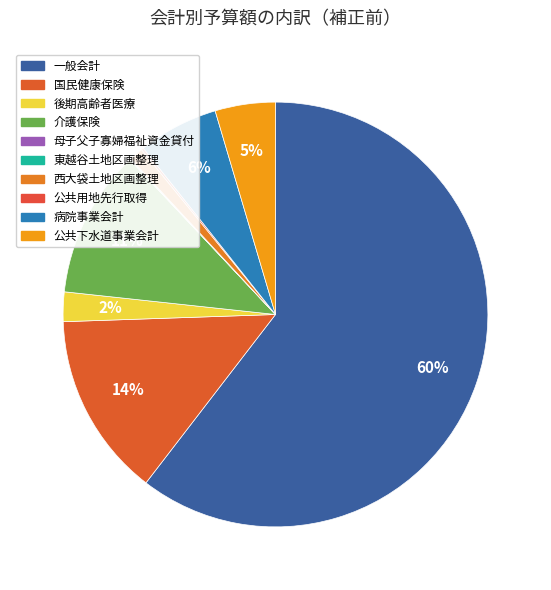

What is the majority slice?

一般会計